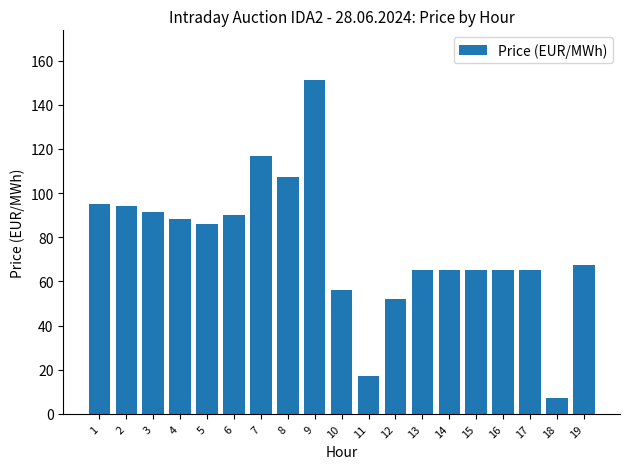

The value at 1 is 135.4. True or false?

False